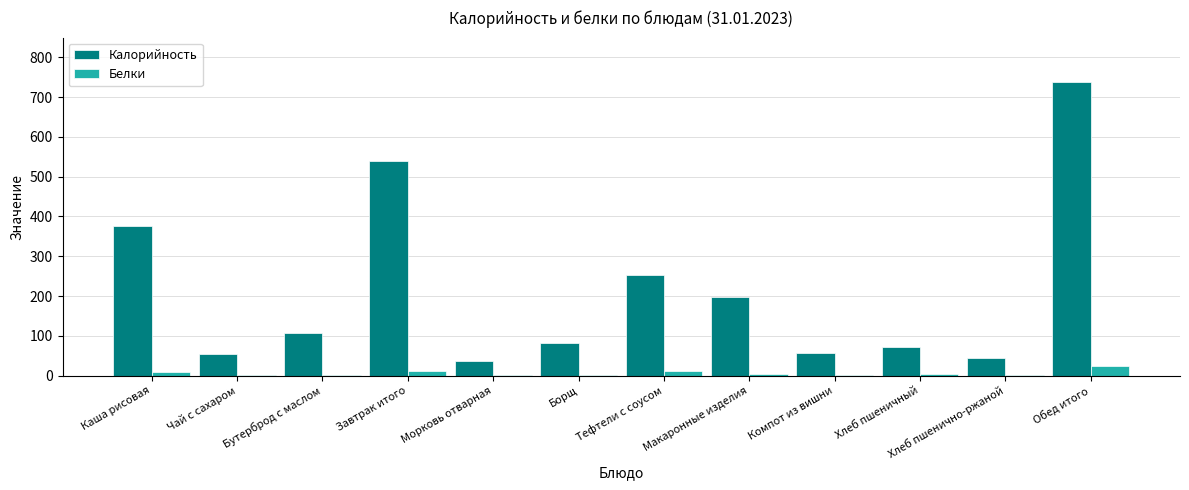

Is it true that Калорийность equals 29.8 at Хлеб пшеничный?

False